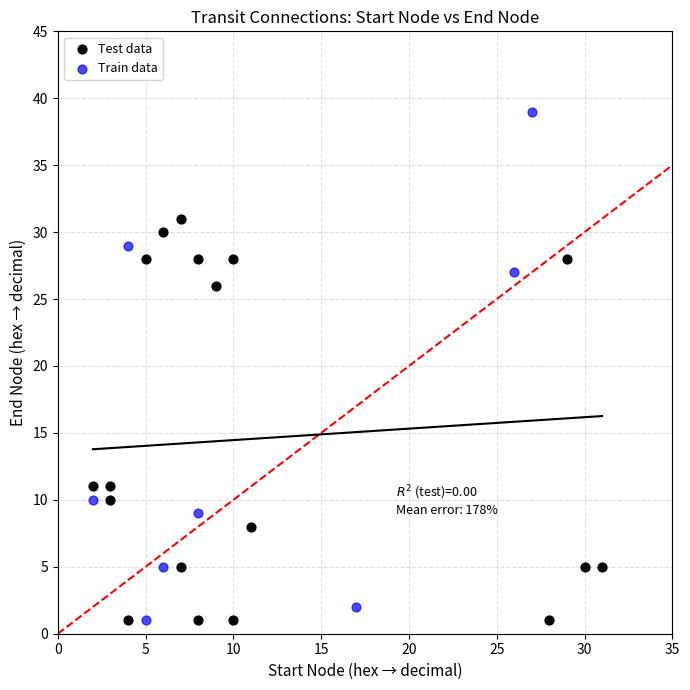

Which series reaches the maximum Y coordinate?

Train data